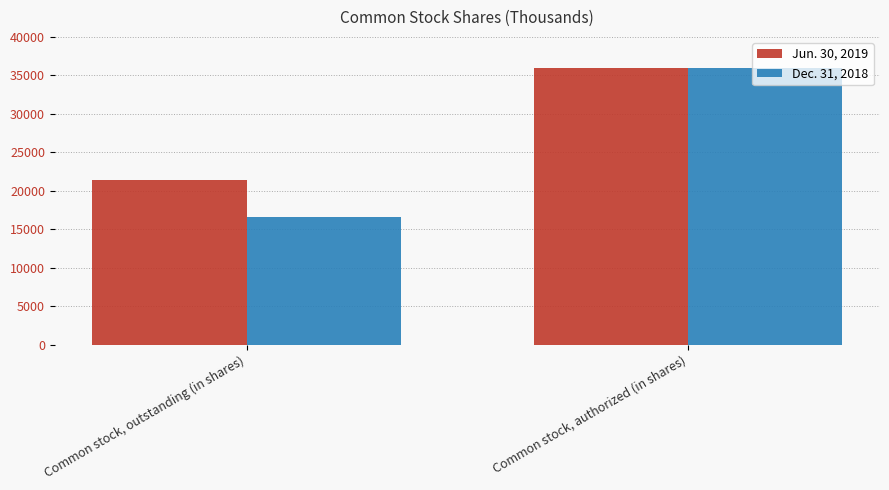

What is the minimum value for Dec. 31, 2018?

16587